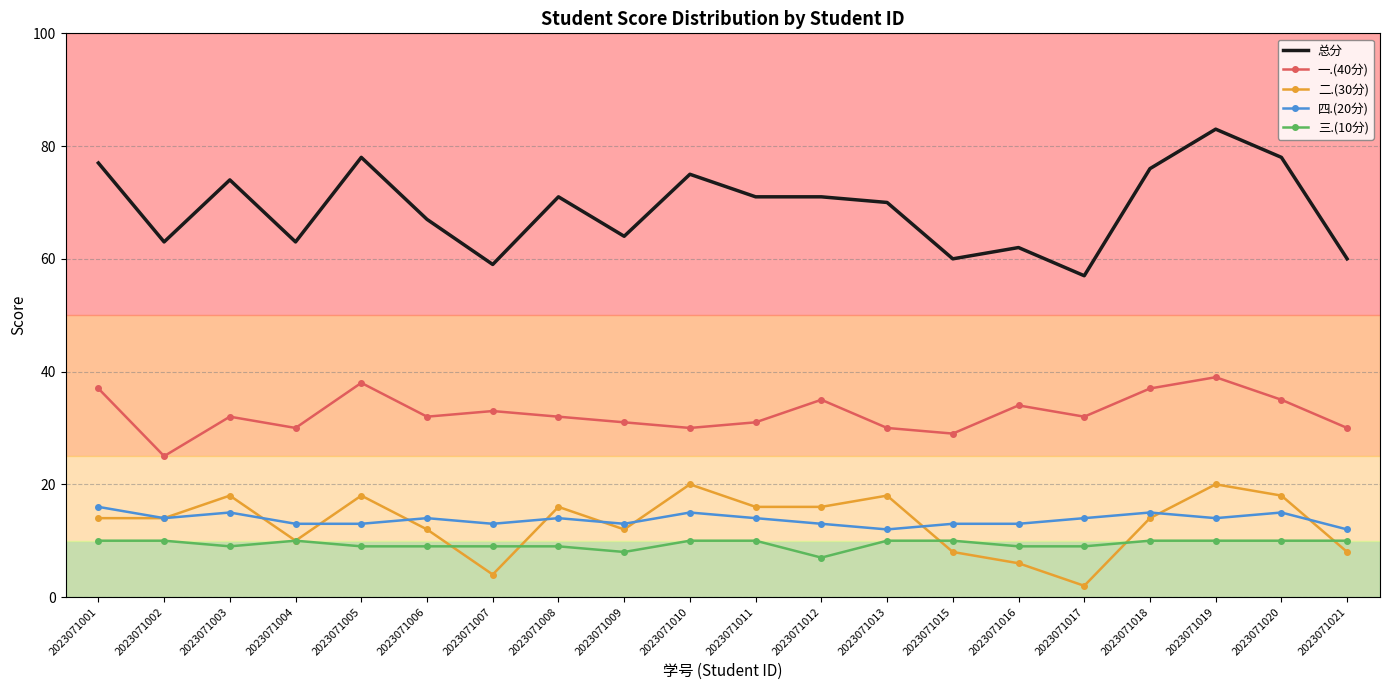

Which series has the largest total across all categories?

总分